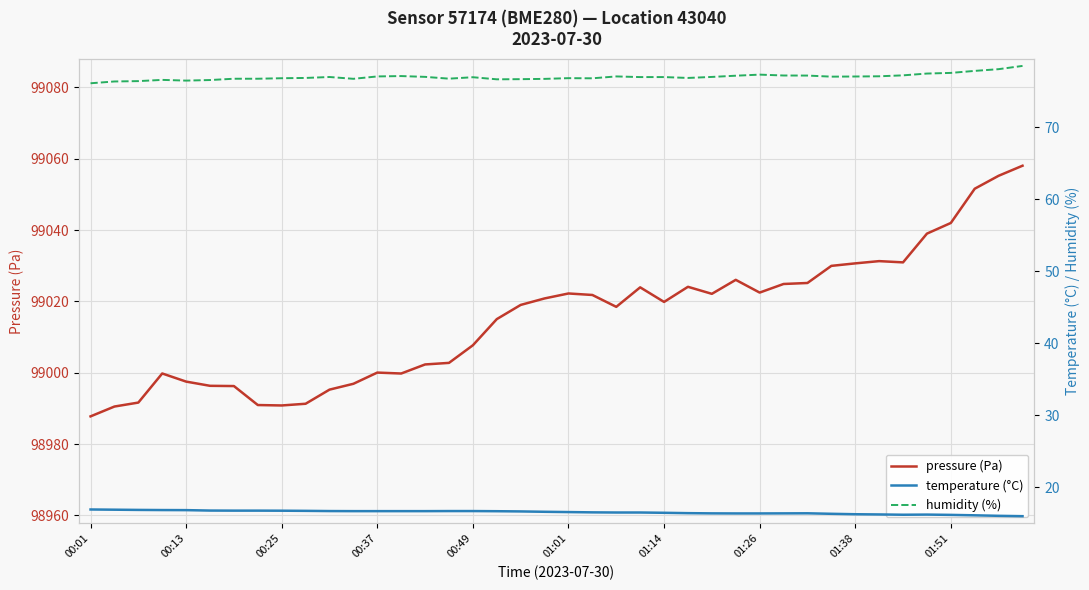

Rank the series by their maximum value, from highest to lowest.

pressure (Pa), humidity (%), temperature (°C)